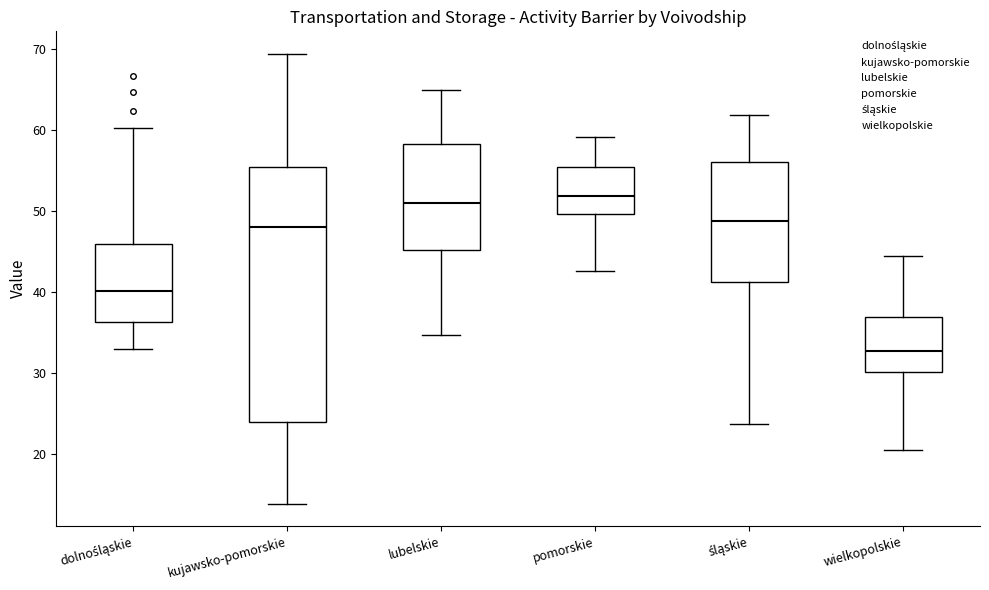

Comparing the boxes themselves (not the whiskers), which one is the tallest?

kujawsko-pomorskie